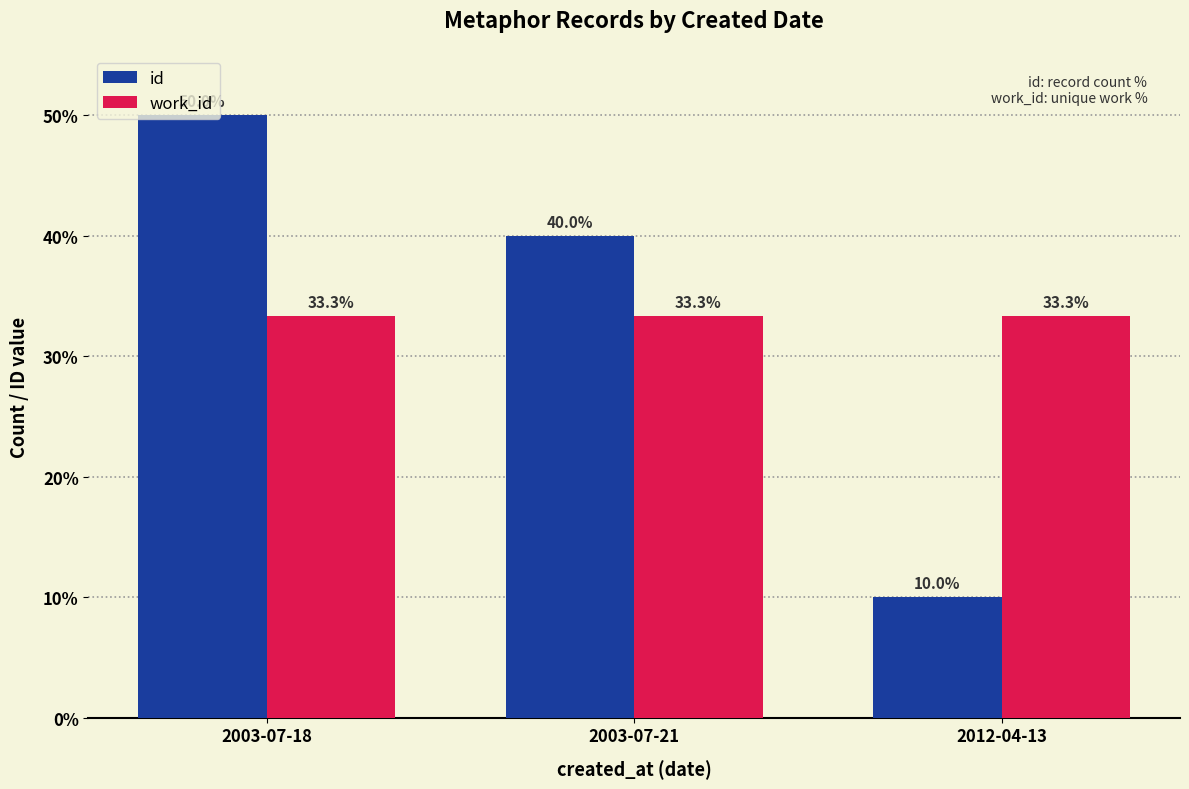

Where does the id series first go above 40?

2003-07-18